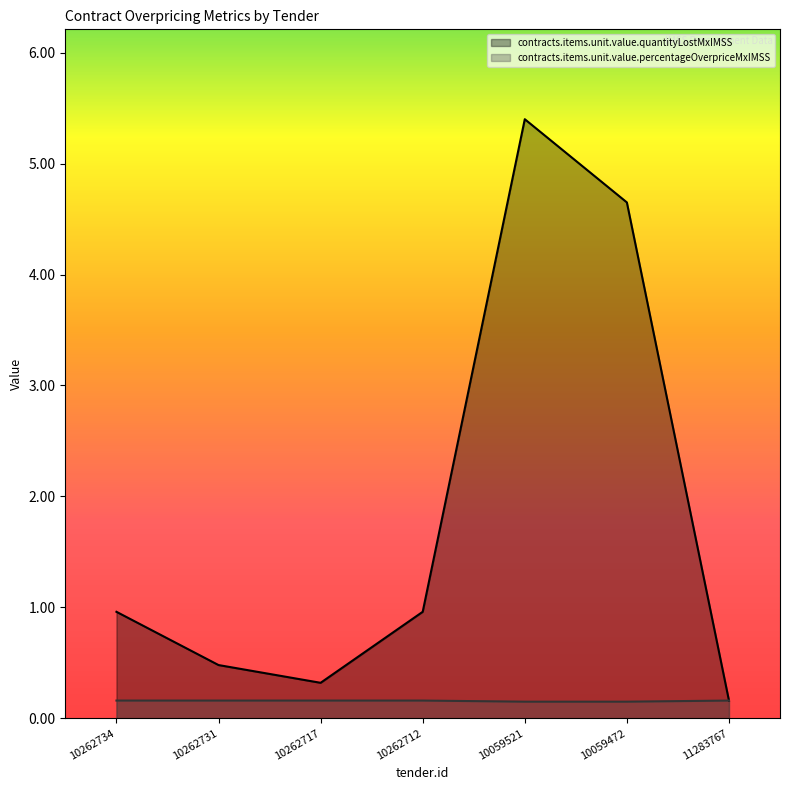

Between 10262731 and 10059521, which series saw the biggest shift?

contracts.items.unit.value.quantityLostMxIMSS